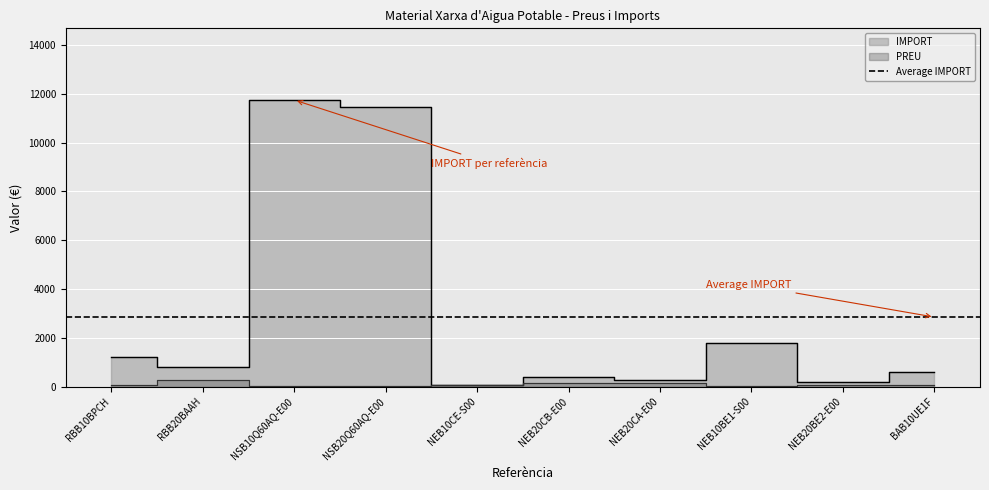

True or false: PREU and IMPORT intersect in this chart.

False